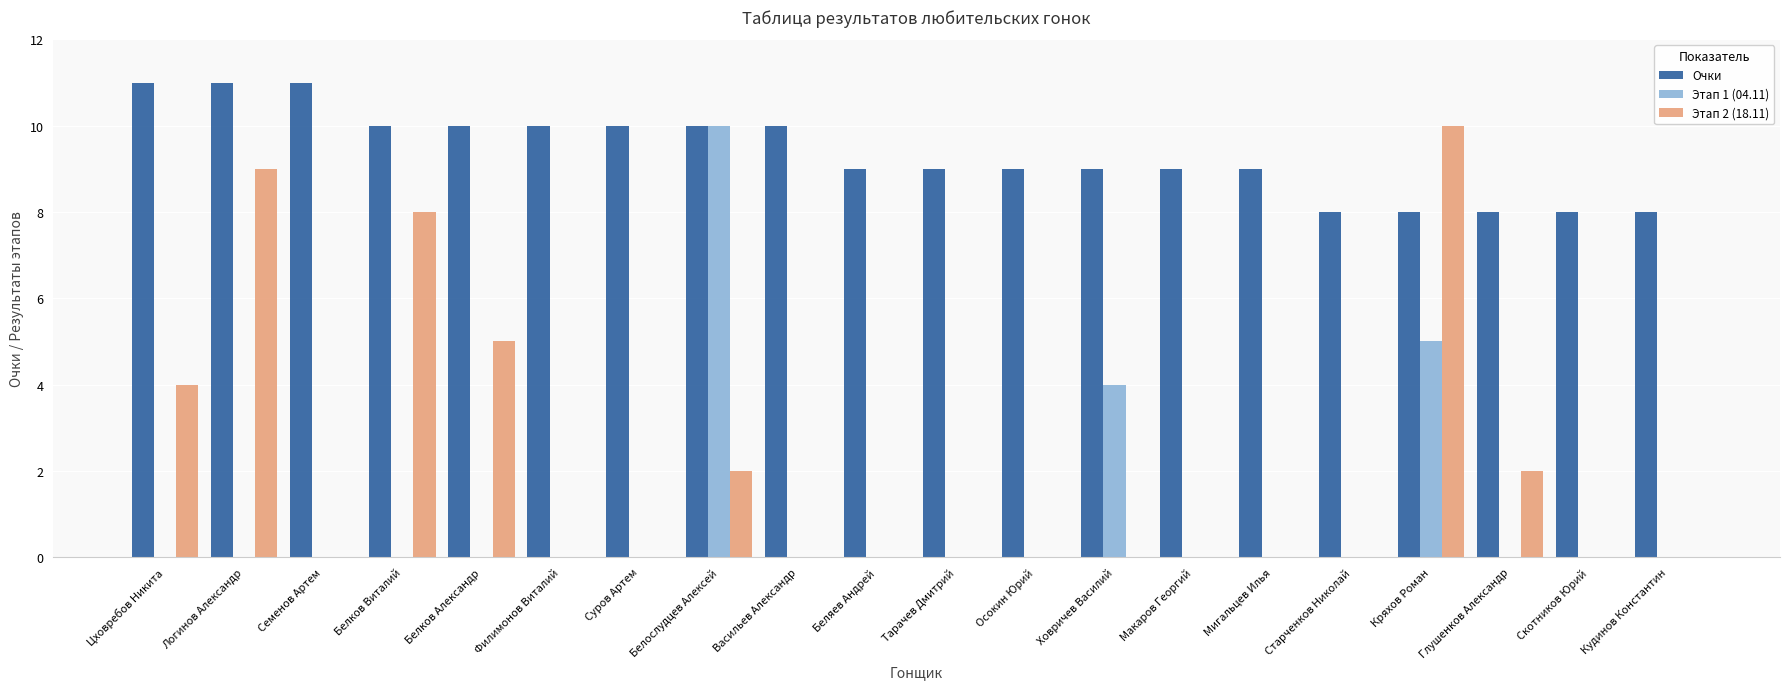

Which category has the highest value in the Этап 2 (18.11) series?

Кряхов Роман